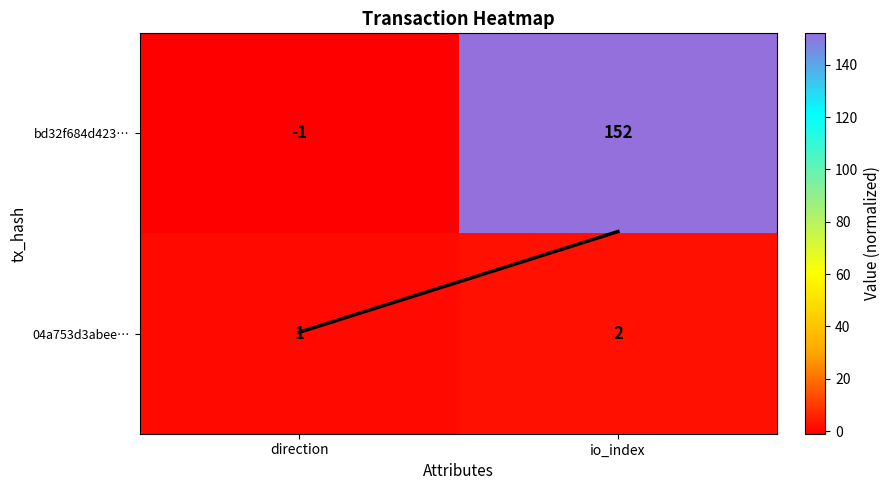

At direction, list the series in order from smallest to largest.

bd32f684d423…, 04a753d3abee…